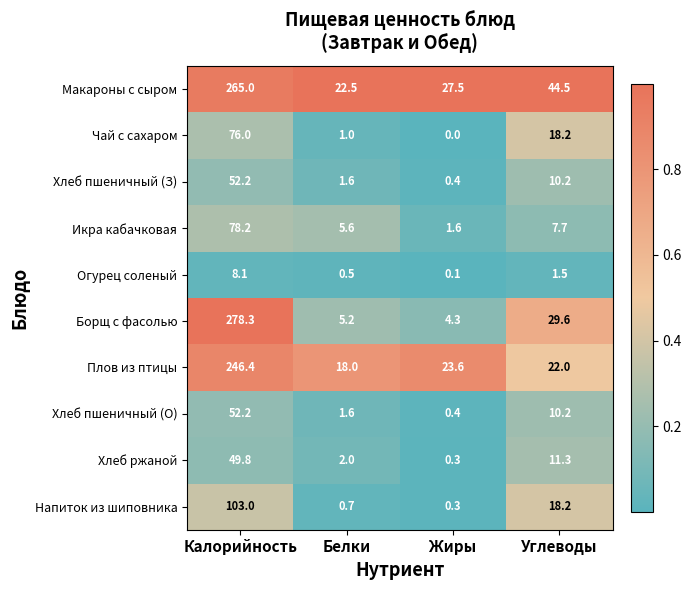

What is the difference between the second highest and minimum values in the Напиток из шиповника series?

17.9